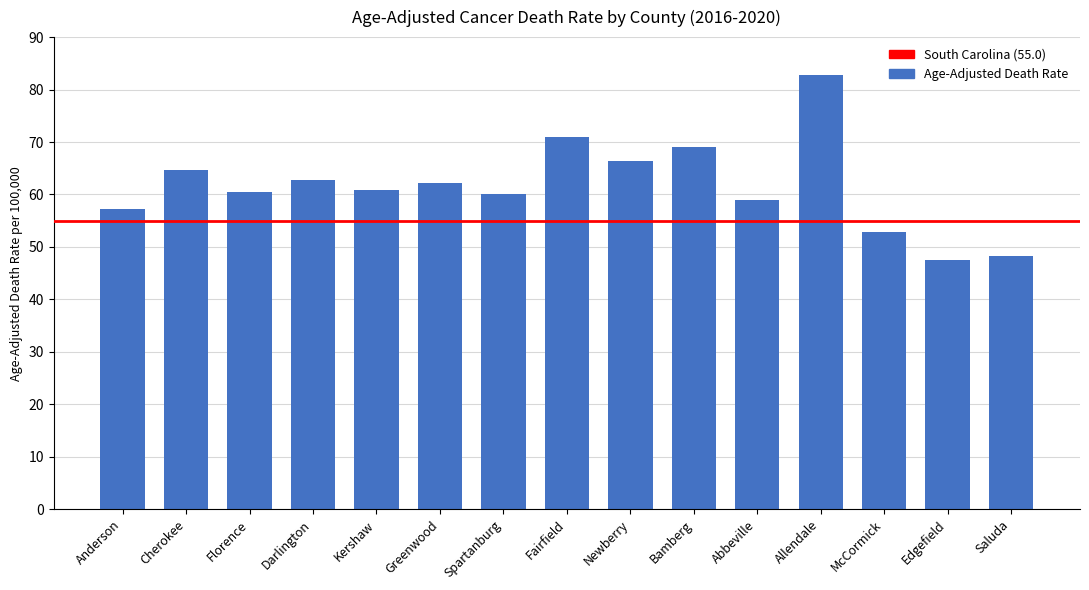

Is it true that the value at Saluda is 48.2?

True